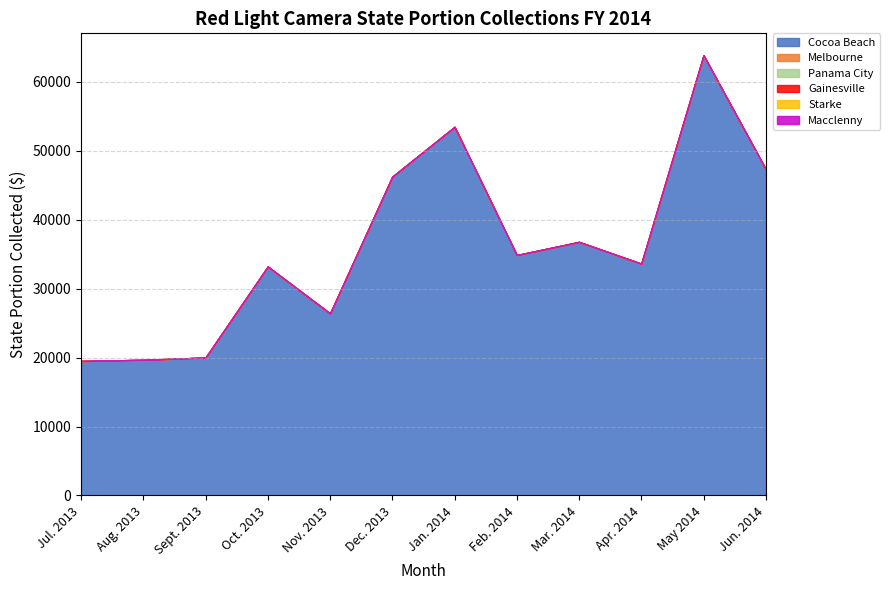

True or false: Gainesville and Panama City intersect in this chart.

False